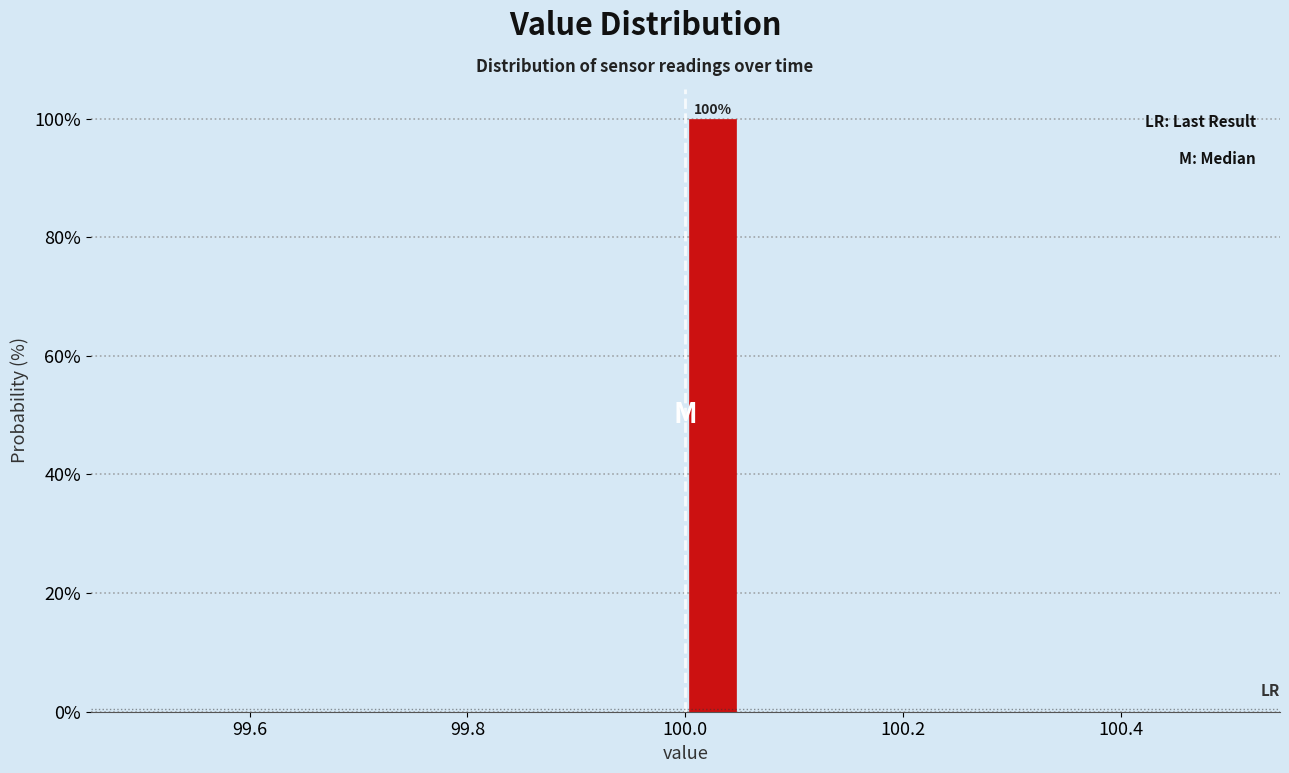

Read against the x-axis, roughly where is the centre of the tallest bar?

100.02